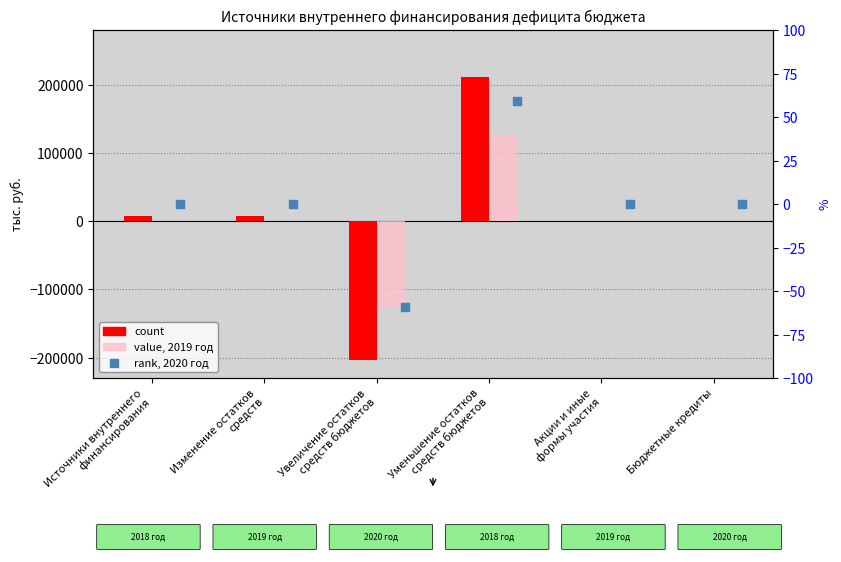

Which series reaches the minimum Y coordinate?

count